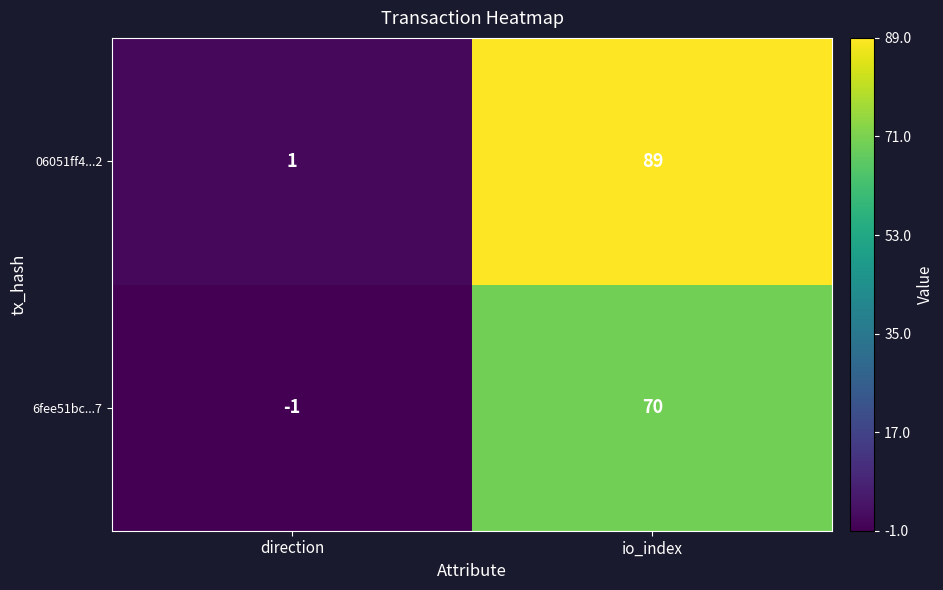

At which category is the sum across all series the highest?

io_index